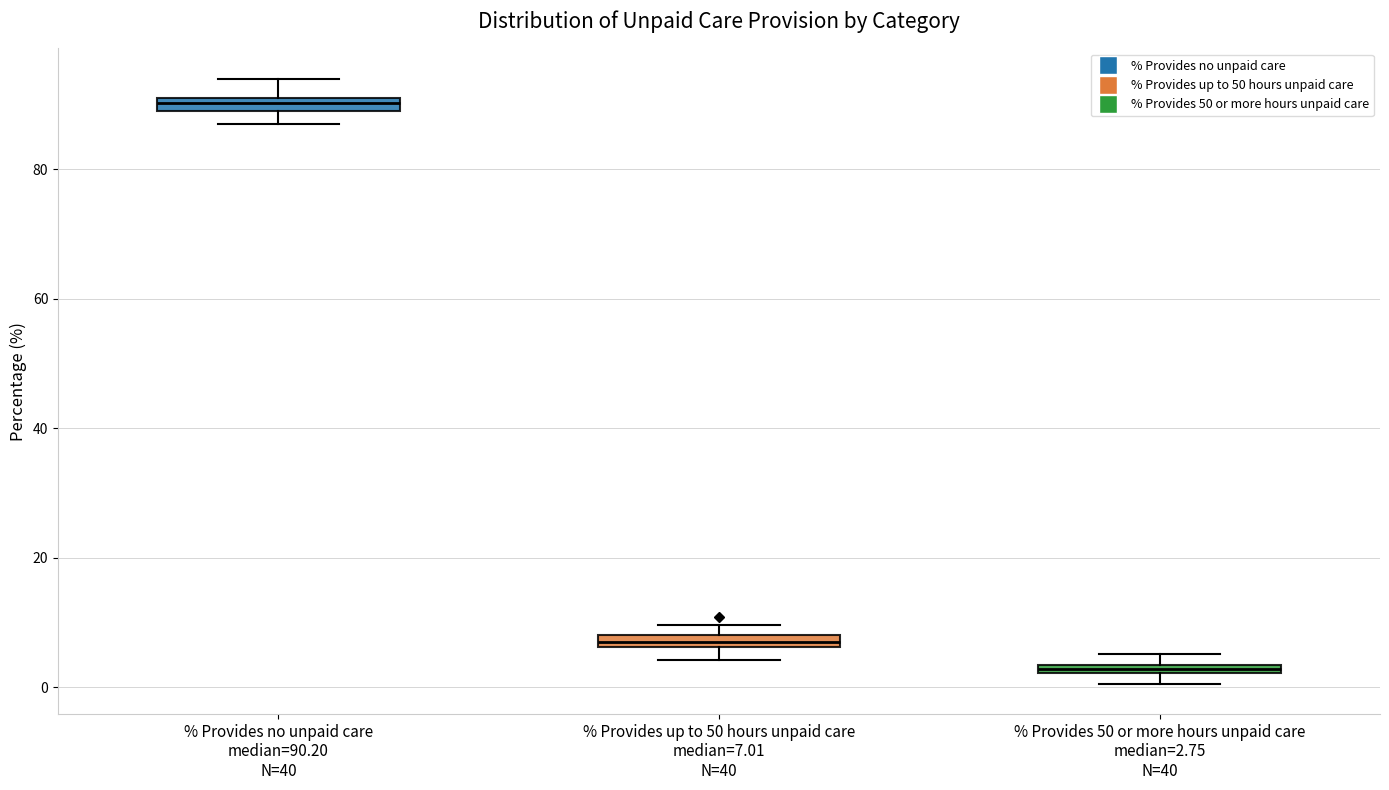

Where is the lower edge of the box for % Provides 50 or more hours unpaid care median=2.75 N=40 on the y-axis? The values are not printed on the chart, so give them approximately, as read against the axis.

2